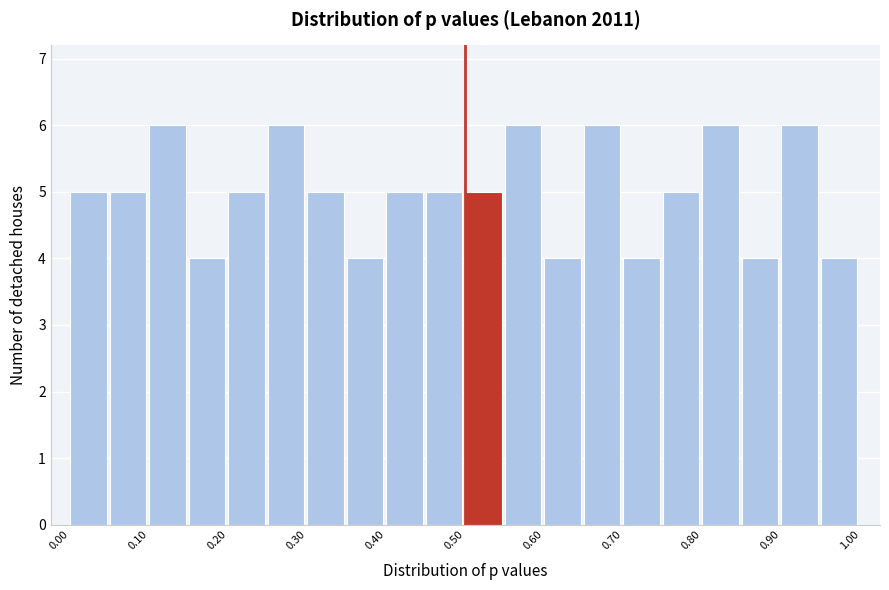

Reading left to right, list every bar in this chart as the range it spans on the x-axis followed by its height. The values are not printed on the chart, so give them approximately, as read against the axis.

0.00 to 0.05: 5
0.05 to 0.10: 5
0.10 to 0.15: 6
0.15 to 0.20: 4
0.20 to 0.25: 5
0.25 to 0.30: 6
0.30 to 0.35: 5
0.35 to 0.40: 4
0.40 to 0.45: 5
0.45 to 0.50: 5
0.50 to 0.55: 5
0.55 to 0.60: 6
0.60 to 0.65: 4
0.65 to 0.70: 6
0.70 to 0.75: 4
0.75 to 0.80: 5
0.80 to 0.85: 6
0.85 to 0.90: 4
0.90 to 0.95: 6
0.95 to 1.00: 4